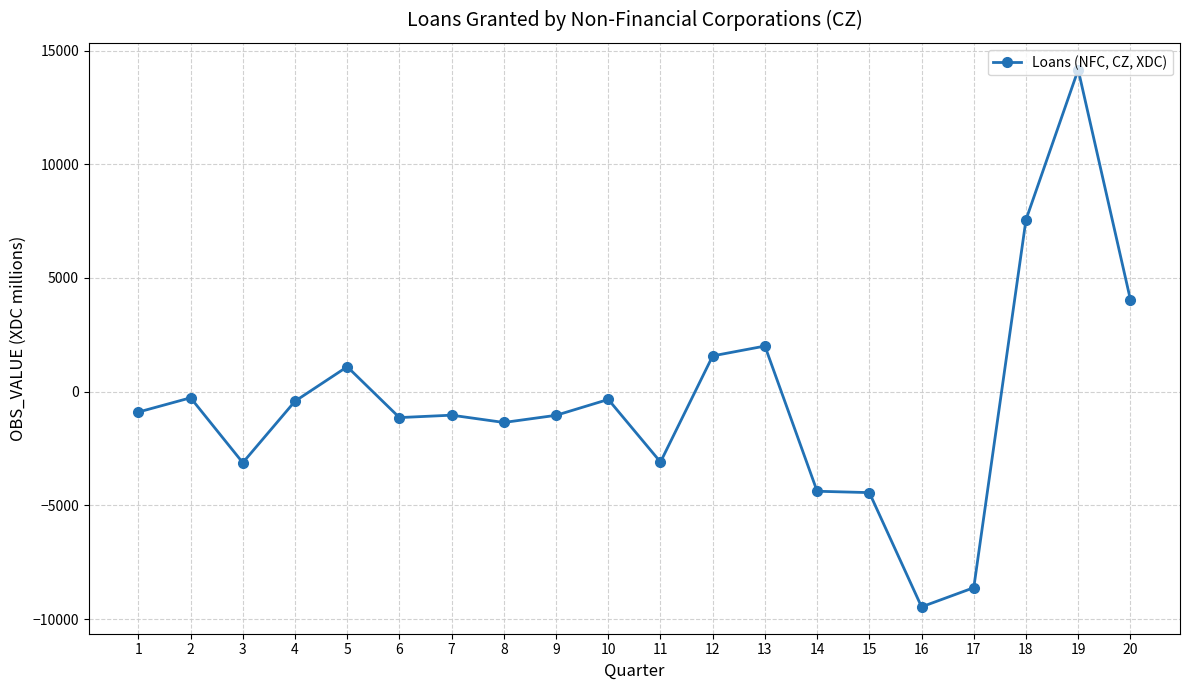

How many lines are shown in the chart?

1